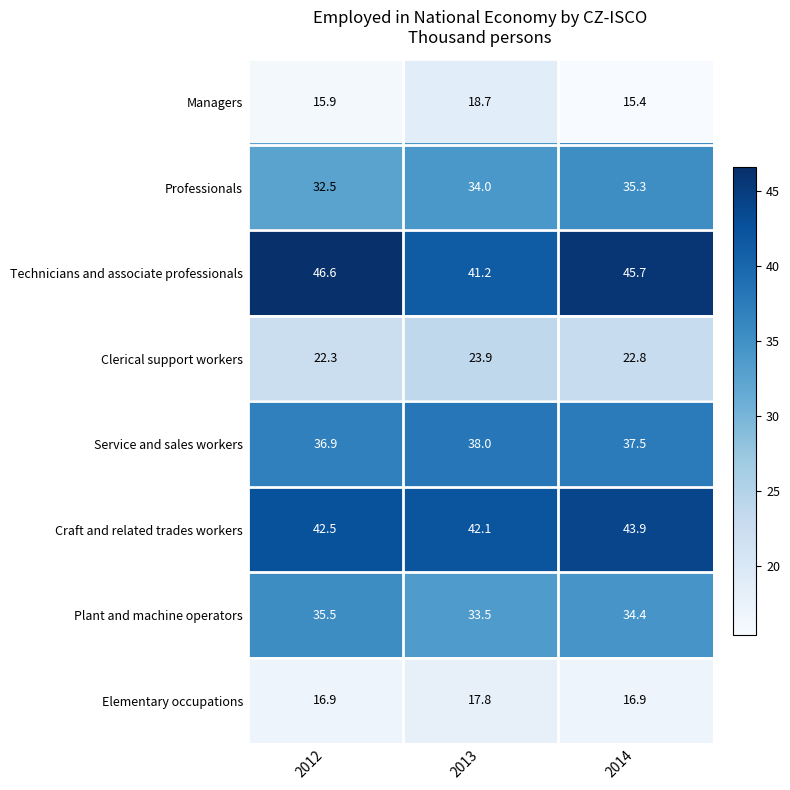

What is the sum of all Technicians and associate professionals values?

133.5